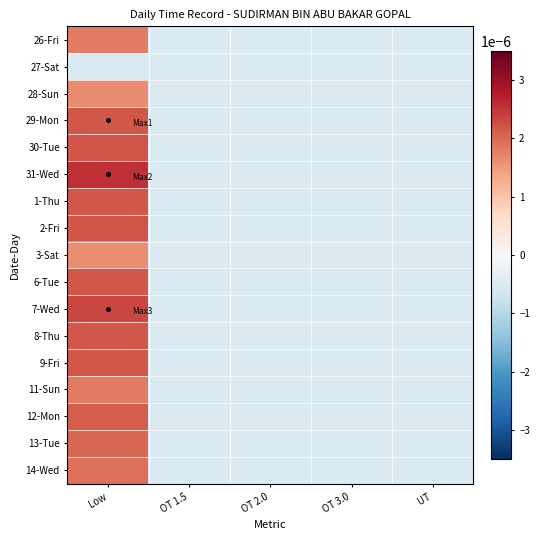

Reading left to right, transcribe all the data shown in this chart.

26-Fri: Low=0.0	OT 1.5=-0.0	OT 2.0=-0.0	OT 3.0=-0.0	UT=-0.0
27-Sat: Low=-0.0	OT 1.5=-0.0	OT 2.0=-0.0	OT 3.0=-0.0	UT=-0.0
28-Sun: Low=0.0	OT 1.5=-0.0	OT 2.0=-0.0	OT 3.0=-0.0	UT=-0.0
29-Mon: Low=0.0	OT 1.5=-0.0	OT 2.0=-0.0	OT 3.0=-0.0	UT=-0.0
30-Tue: Low=0.0	OT 1.5=-0.0	OT 2.0=-0.0	OT 3.0=-0.0	UT=-0.0
31-Wed: Low=0.0	OT 1.5=-0.0	OT 2.0=-0.0	OT 3.0=-0.0	UT=-0.0
1-Thu: Low=0.0	OT 1.5=-0.0	OT 2.0=-0.0	OT 3.0=-0.0	UT=-0.0
2-Fri: Low=0.0	OT 1.5=-0.0	OT 2.0=-0.0	OT 3.0=-0.0	UT=-0.0
3-Sat: Low=0.0	OT 1.5=-0.0	OT 2.0=-0.0	OT 3.0=-0.0	UT=-0.0
6-Tue: Low=0.0	OT 1.5=-0.0	OT 2.0=-0.0	OT 3.0=-0.0	UT=-0.0
7-Wed: Low=0.0	OT 1.5=-0.0	OT 2.0=-0.0	OT 3.0=-0.0	UT=-0.0
8-Thu: Low=0.0	OT 1.5=-0.0	OT 2.0=-0.0	OT 3.0=-0.0	UT=-0.0
9-Fri: Low=0.0	OT 1.5=-0.0	OT 2.0=-0.0	OT 3.0=-0.0	UT=-0.0
11-Sun: Low=0.0	OT 1.5=-0.0	OT 2.0=-0.0	OT 3.0=-0.0	UT=-0.0
12-Mon: Low=0.0	OT 1.5=-0.0	OT 2.0=-0.0	OT 3.0=-0.0	UT=-0.0
13-Tue: Low=0.0	OT 1.5=-0.0	OT 2.0=-0.0	OT 3.0=-0.0	UT=-0.0
14-Wed: Low=0.0	OT 1.5=-0.0	OT 2.0=-0.0	OT 3.0=-0.0	UT=-0.0